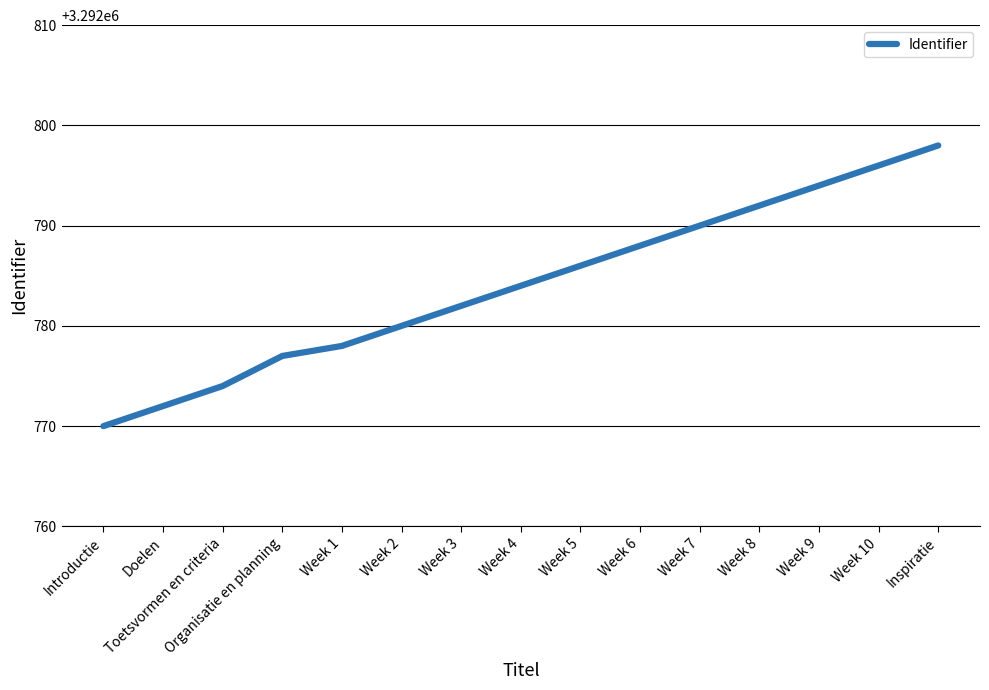

What position from the right is Introductie?

15